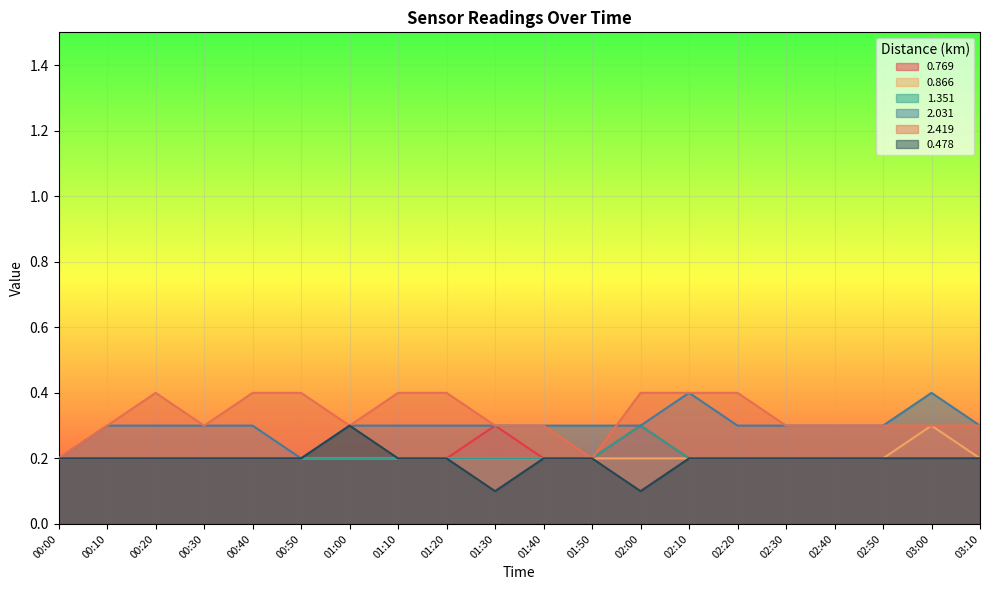

Which series has the largest range (max minus min)?

2.031